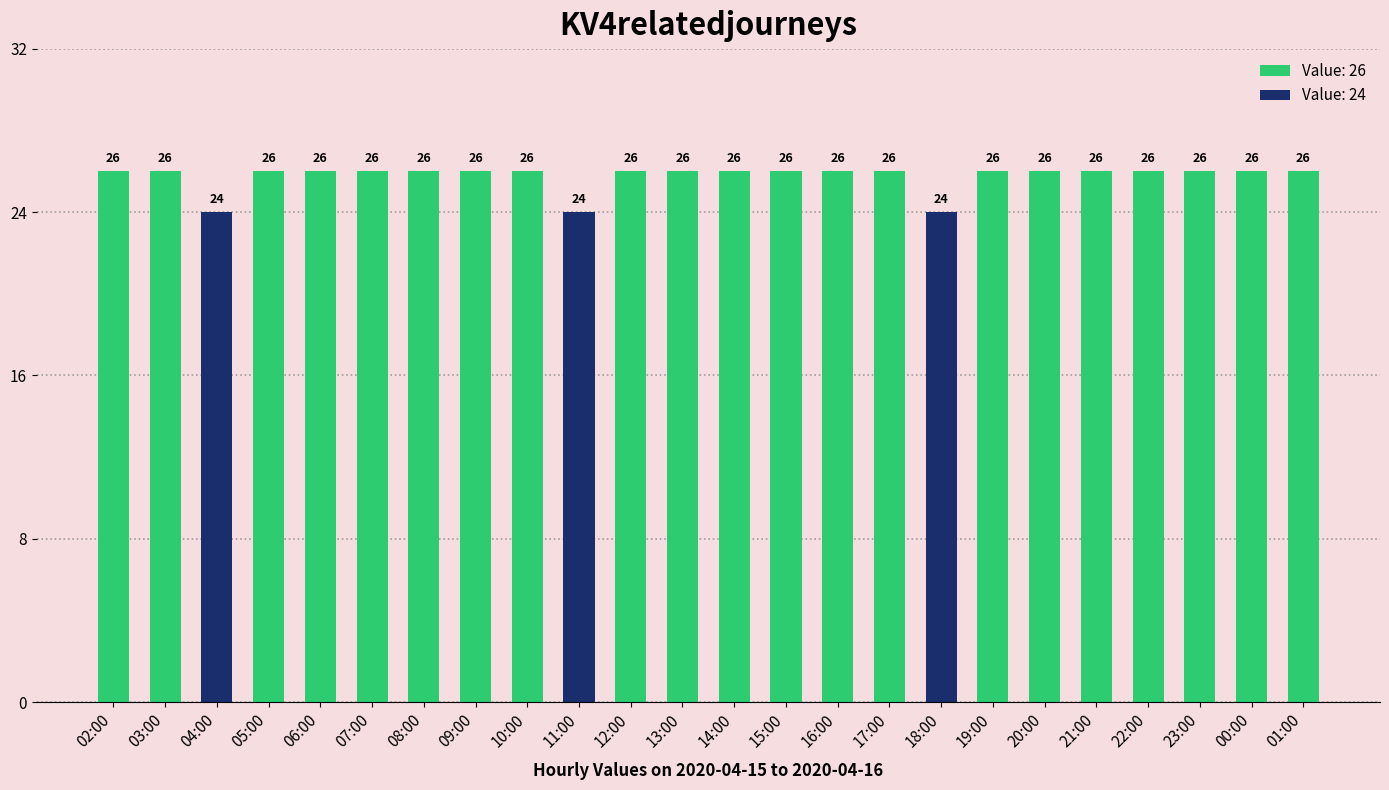

List the labels in order of value, smallest first.

04:00, 11:00, 18:00, 02:00, 03:00, 05:00, 06:00, 07:00, 08:00, 09:00, 10:00, 12:00, 13:00, 14:00, 15:00, 16:00, 17:00, 19:00, 20:00, 21:00, 22:00, 23:00, 00:00, 01:00